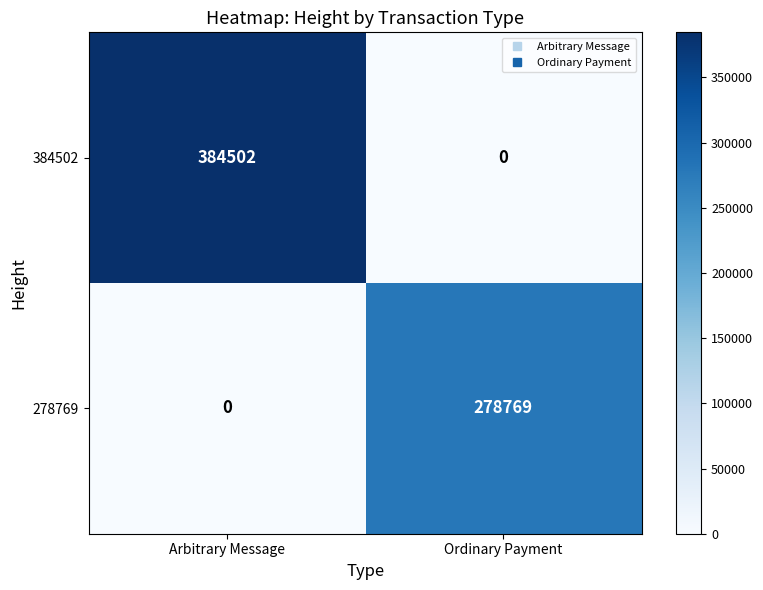

At which label is 278769 closest to 139384?

Arbitrary Message